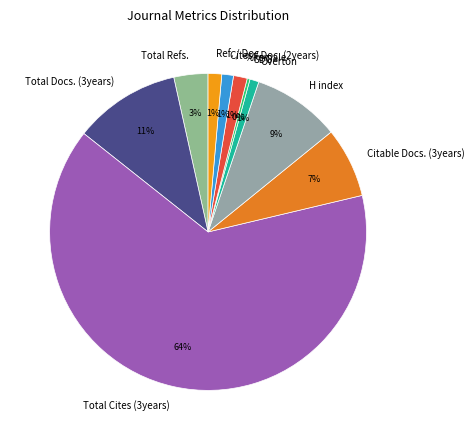

Count the number of slices in the pie.

10